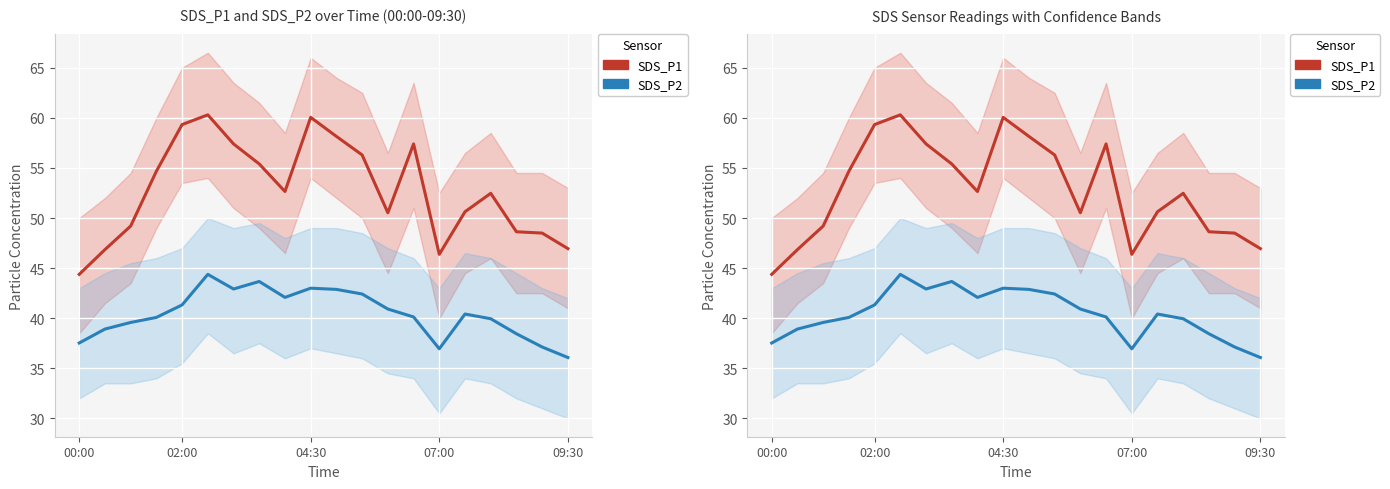

Reading left to right, extract all data points from this chart.

SDS_P1: 44.4	46.9	49.2	54.7	59.3	60.3	57.4	55.4	52.6	60.0	58.1	56.3	50.5	57.4	46.4	50.6	52.5	48.6	48.5	47.0
SDS_P2: 37.5	38.9	39.6	40.1	41.3	44.4	42.9	43.7	42.1	43.0	42.9	42.4	40.9	40.1	37.0	40.4	40.0	38.5	37.1	36.1